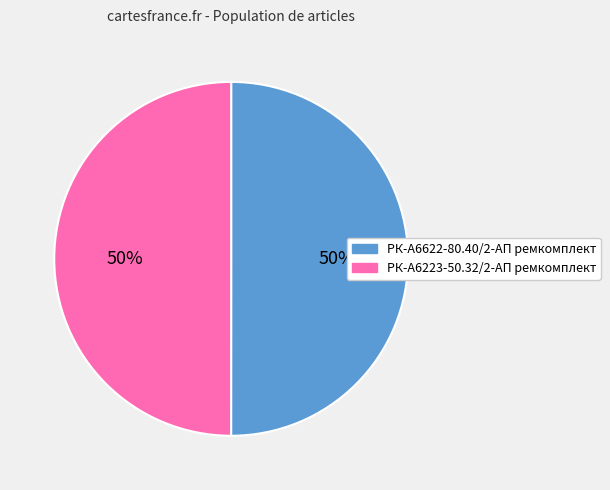

Approximately how many times larger is the value at РК-А6622-80.40/2-АП ремкомплект compared to РК-А6223-50.32/2-АП ремкомплект?

1.0